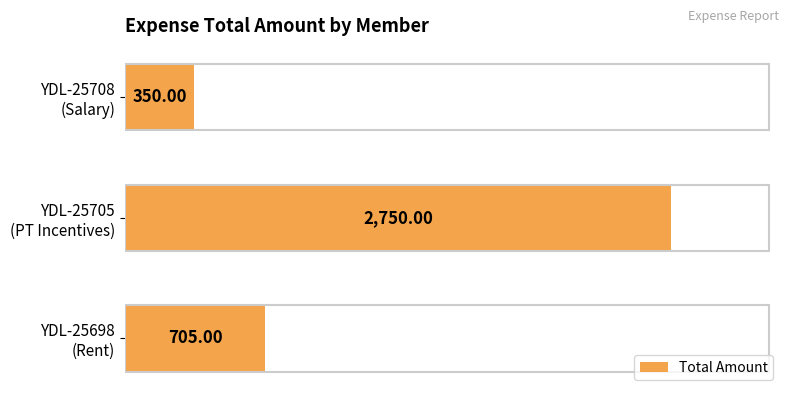

Rank the categories by value from lowest to highest.

YDL-25708
(Salary), YDL-25698
(Rent), YDL-25705
(PT Incentives)